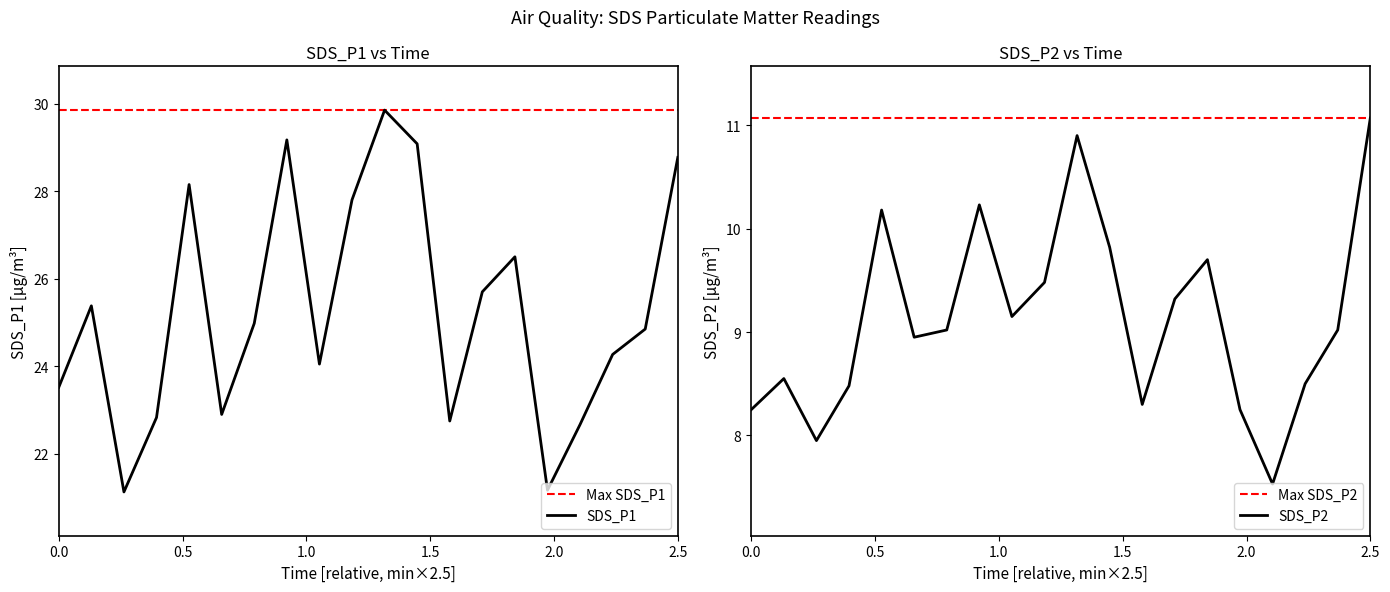

True or false: SDS_P1 and SDS_P2 intersect in this chart.

False